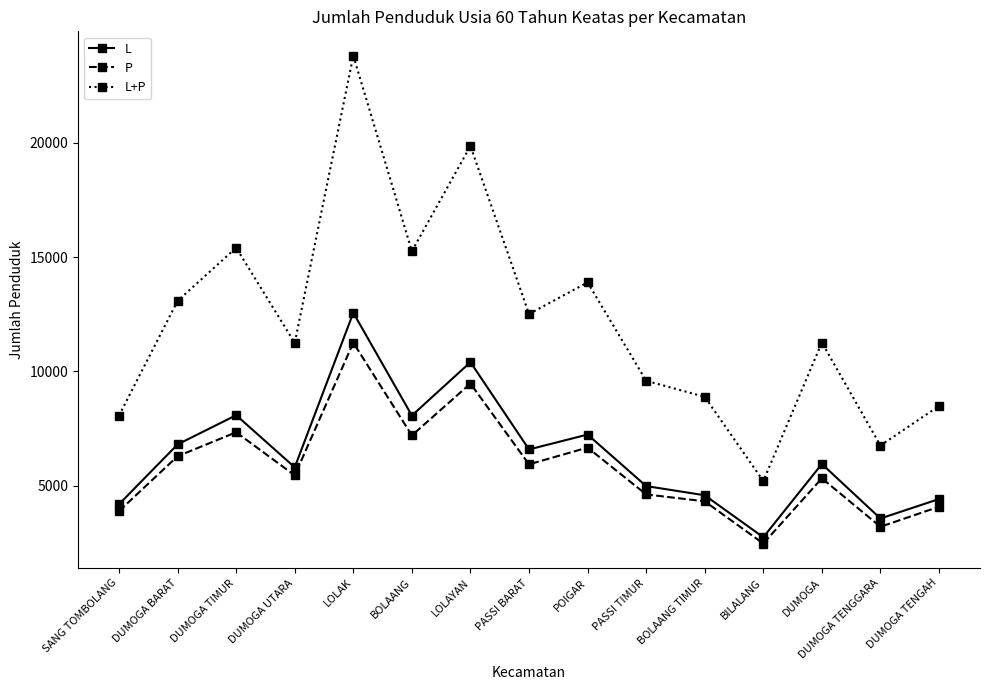

Is it true that P equals 7232 at DUMOGA TENGAH?

False